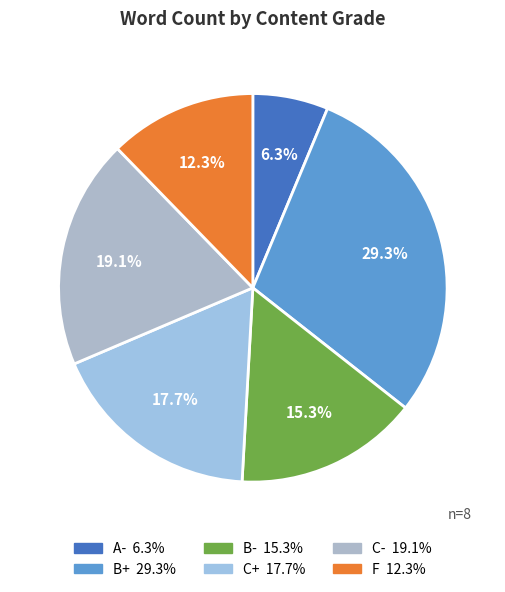

Count the number of slices in the pie.

6